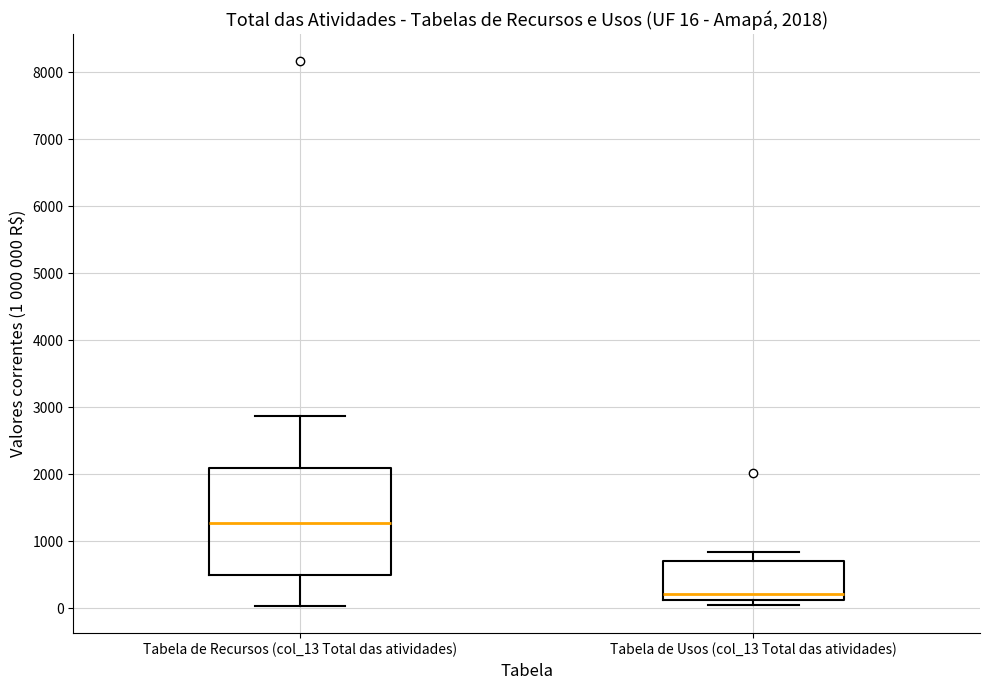

Which box has the highest median line?

Tabela de Recursos (col_13 Total das atividades)